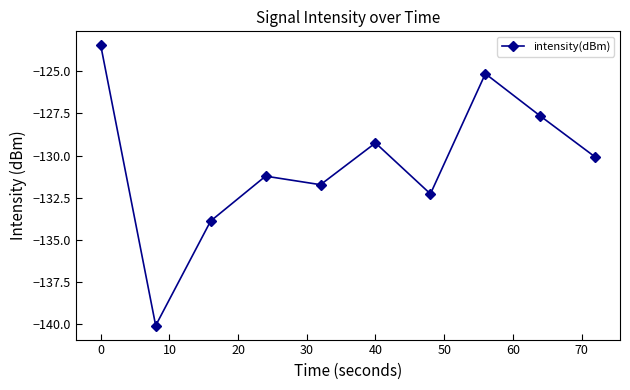

Reading left to right, transcribe all the data shown in this chart.

-123.5	-140.1	-133.9	-131.2	-131.7	-129.2	-132.3	-125.1	-127.7	-130.1